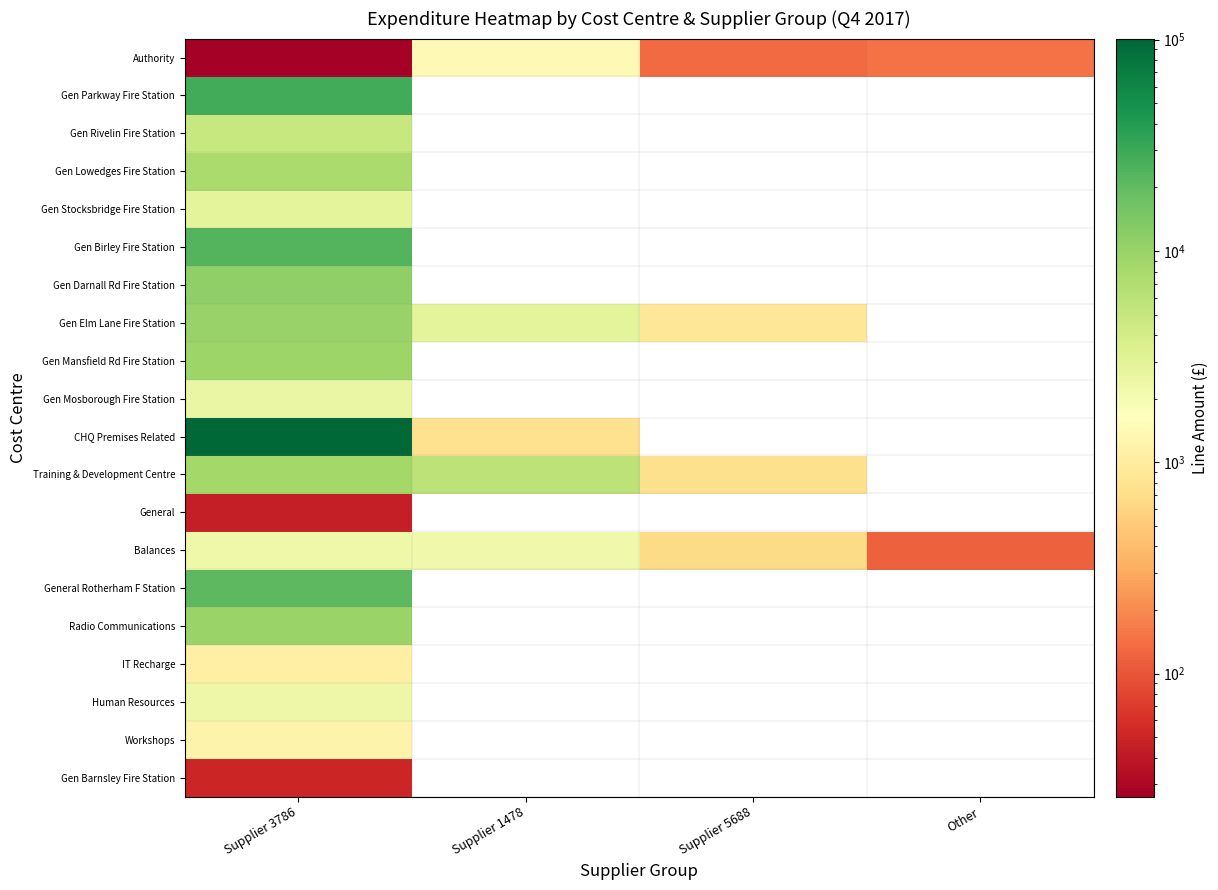

Which series changed the most between Supplier 3786 and Supplier 1478?

CHQ Premises Related